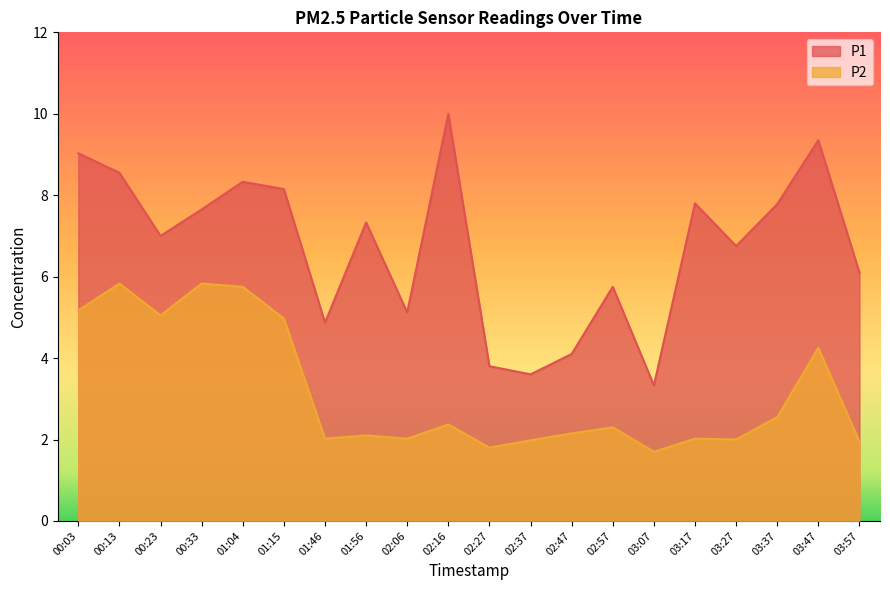

True or false: P2 and P1 cross at least once.

False